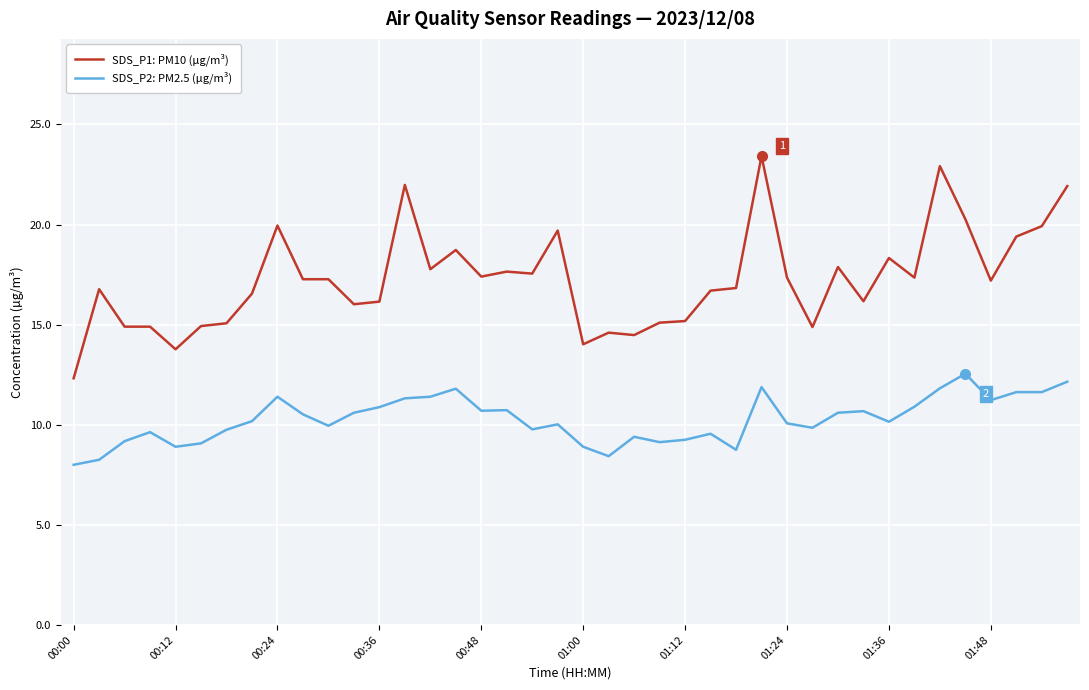

What is the highest value of the SDS_P1: PM10 (µg/m³) series?

23.4